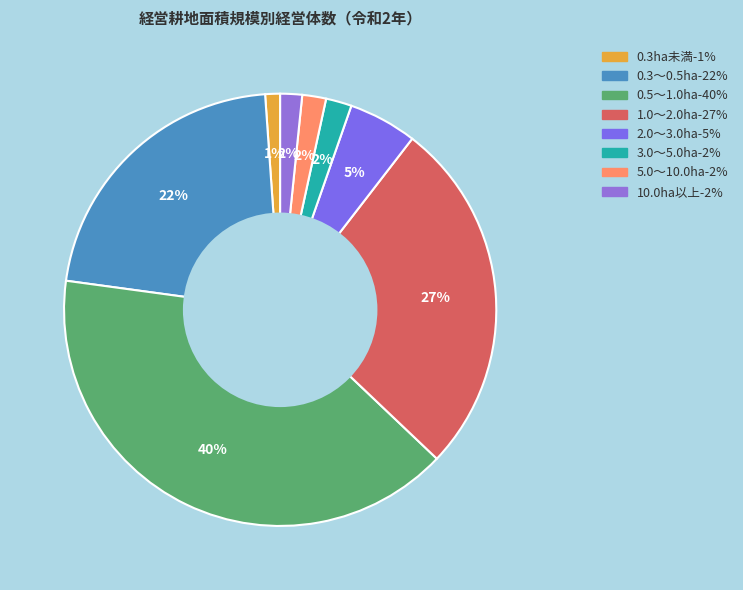

Which slice is the smallest?

0.3ha未満